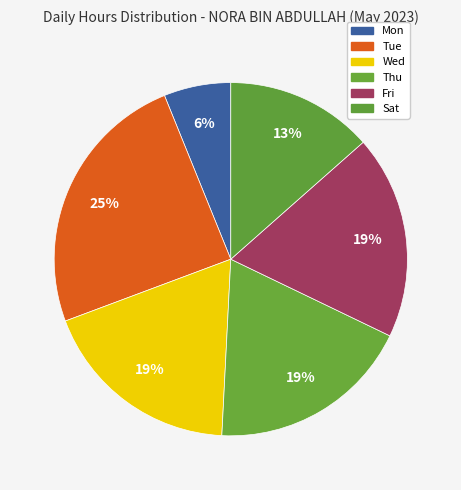

Does any single category account for the majority?

No